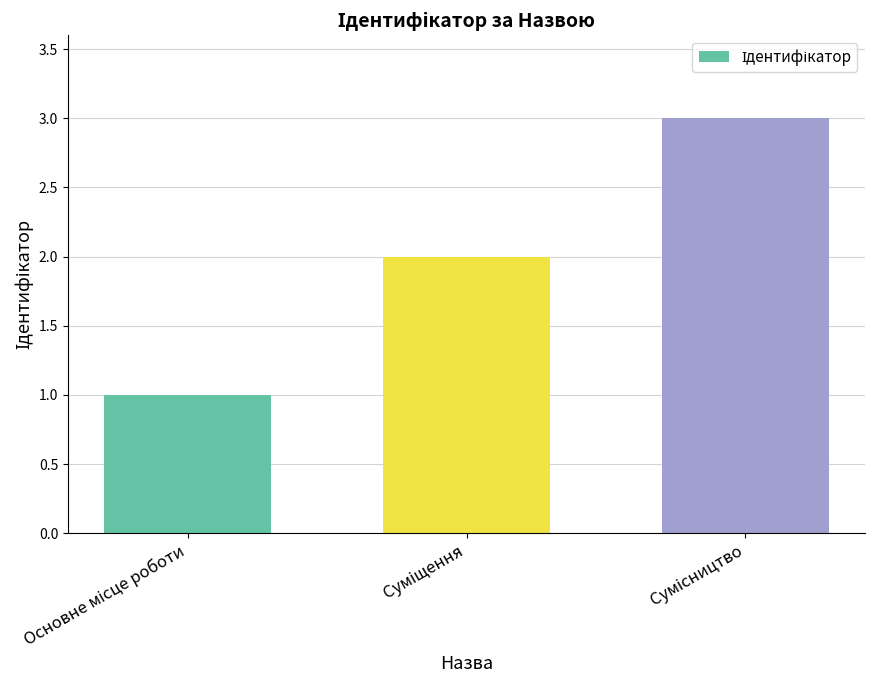

What is the maximum value shown in the chart?

3